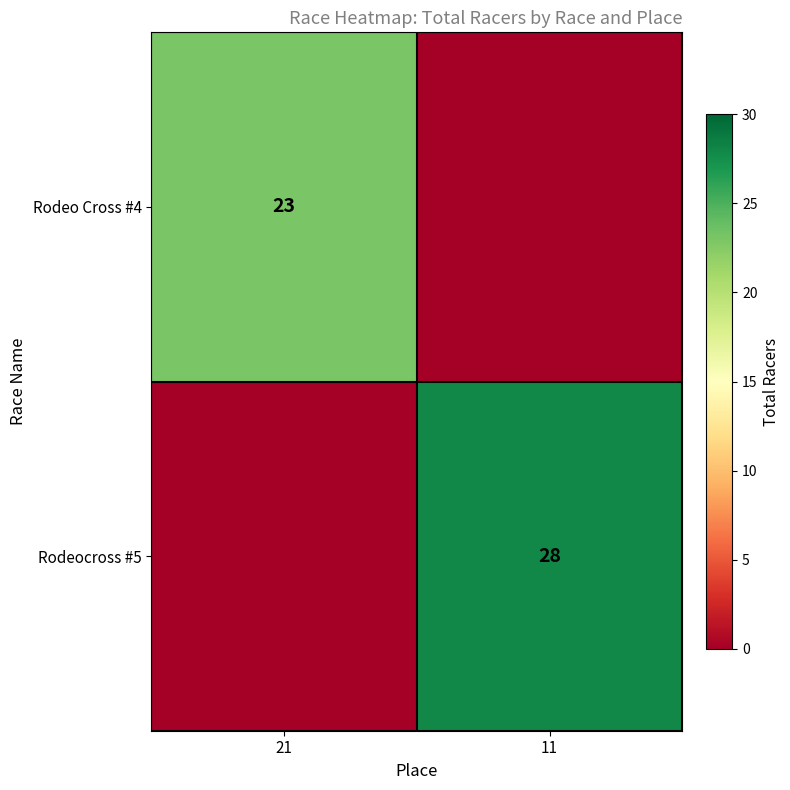

Is it true that Rodeocross #5 equals 28 at 11?

True